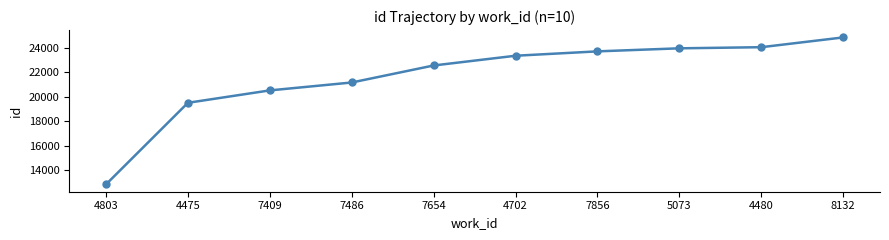

What is the change in value from 4702 to 8132?

+1502